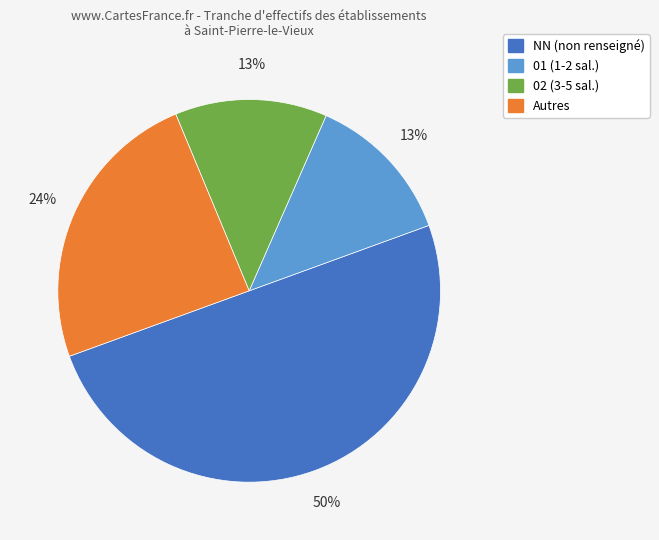

To the nearest percent, what is the difference between the largest and smallest slice percentages?

37%